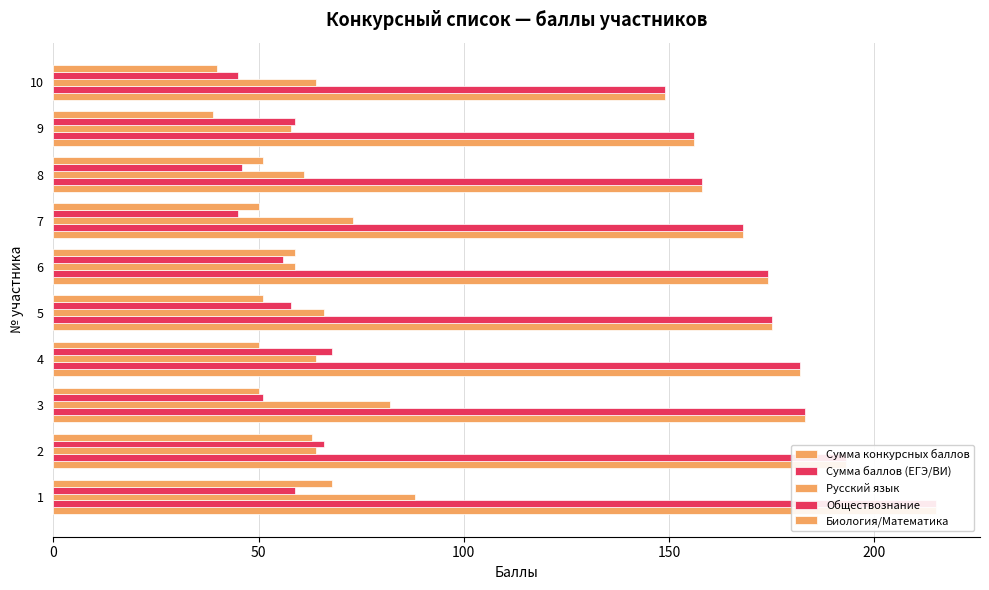

How many groups of bars are there?

10